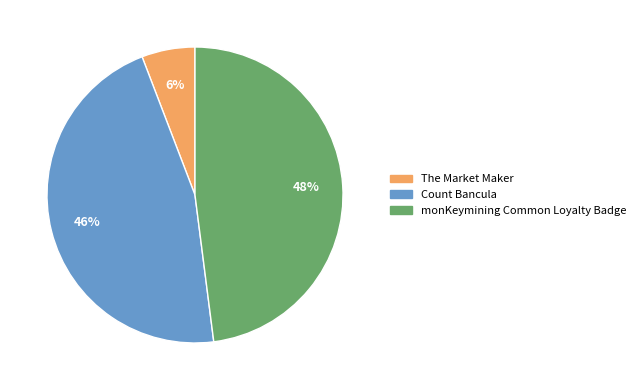

Between The Market Maker and monKeymining Common Loyalty Badge, which is larger?

monKeymining Common Loyalty Badge